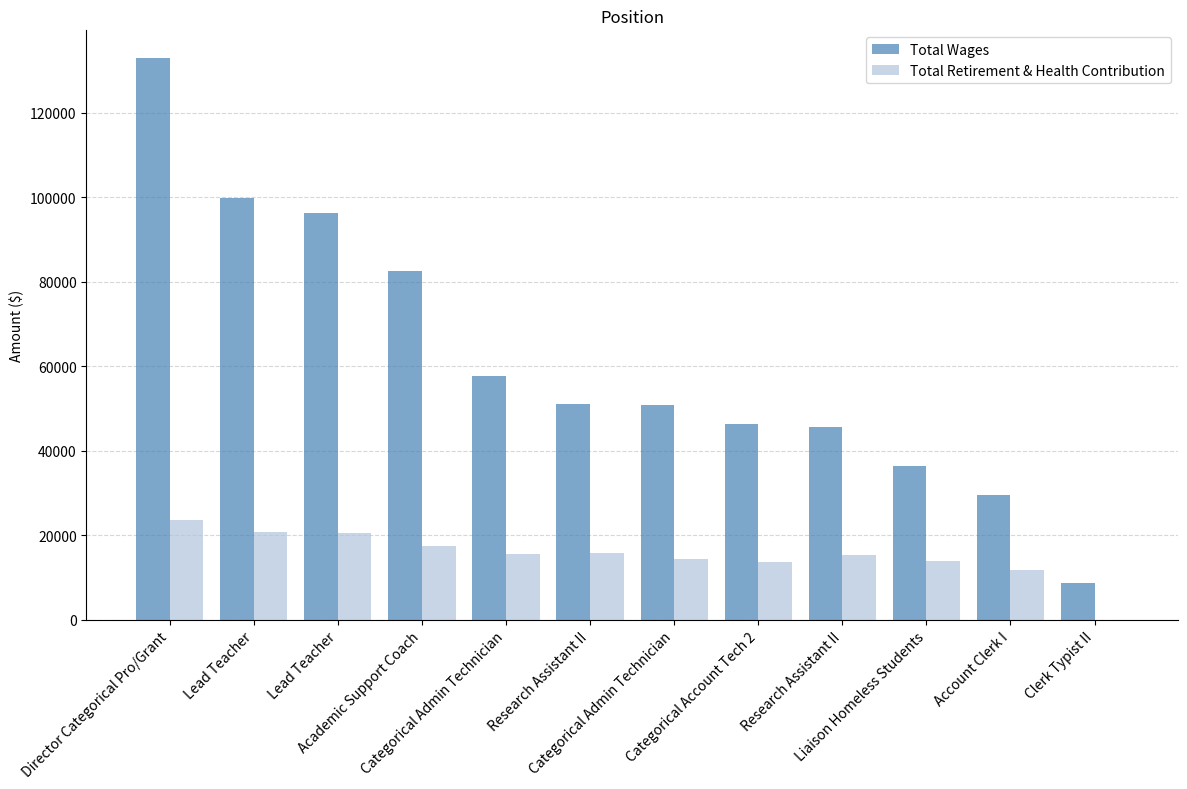

What is the sum of the Total Retirement & Health Contribution values at Lead Teacher and Clerk Typist II?

20487